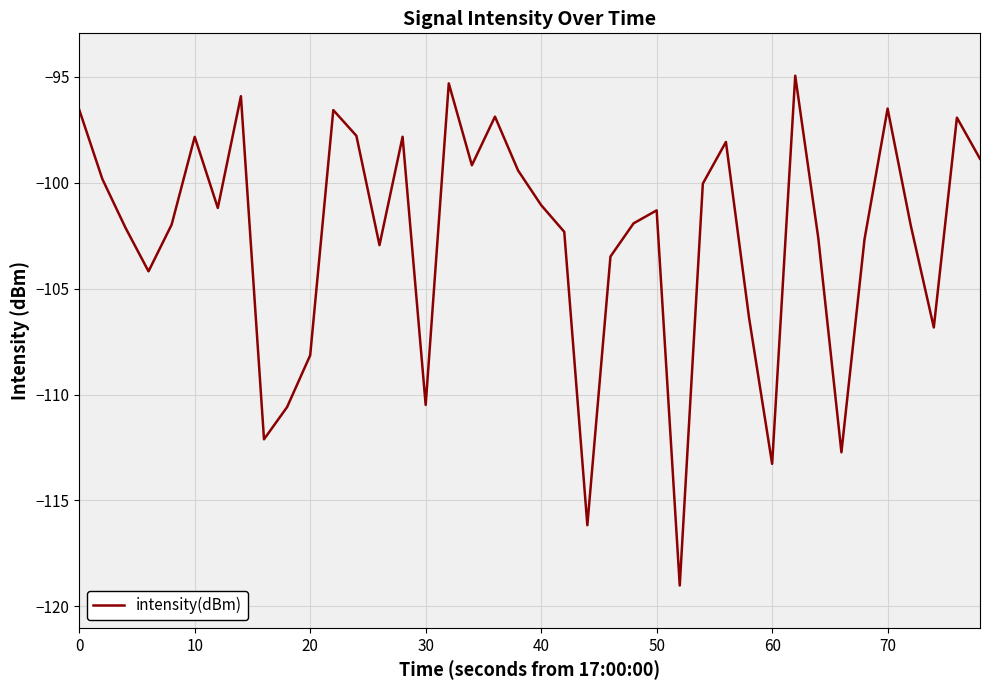

What is the smallest value displayed?

-119.0